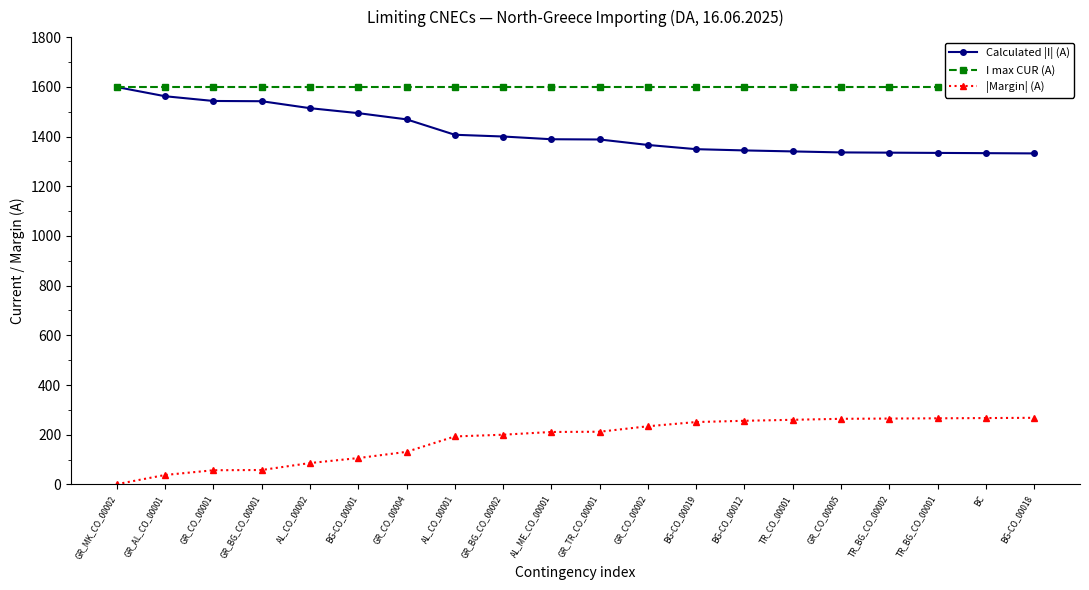

What is the total value across all series at GR_CO_00001?

3200